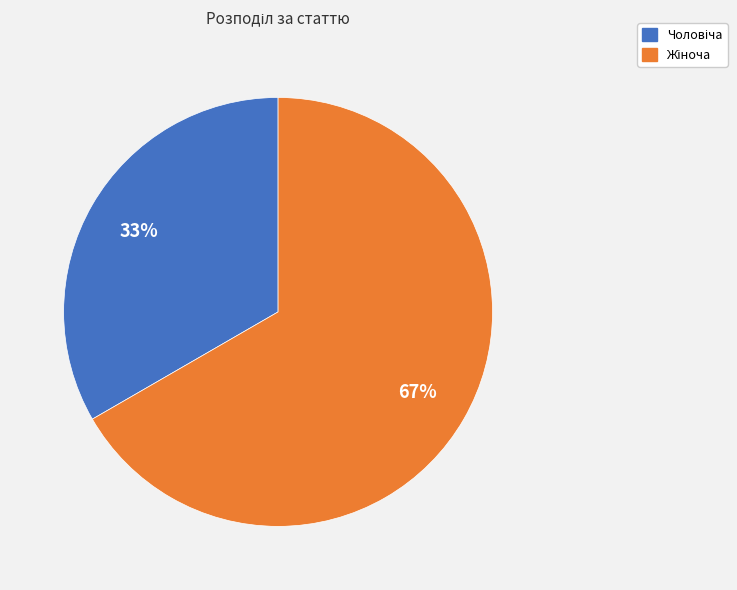

Does any single category account for the majority?

Yes